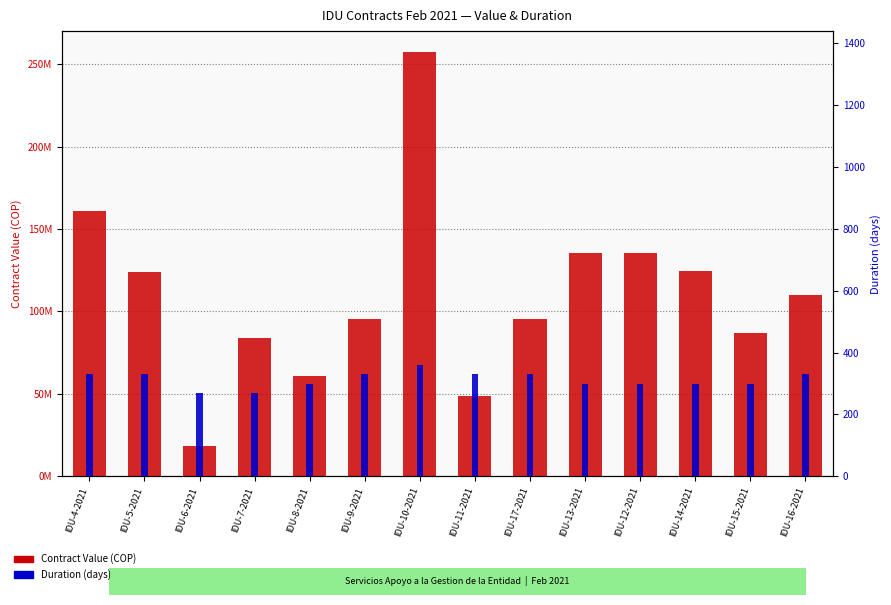

Is the value of Duration (days) at IDU-9-2021 greater than the value of Contract Value (COP) at IDU-17-2021?

No